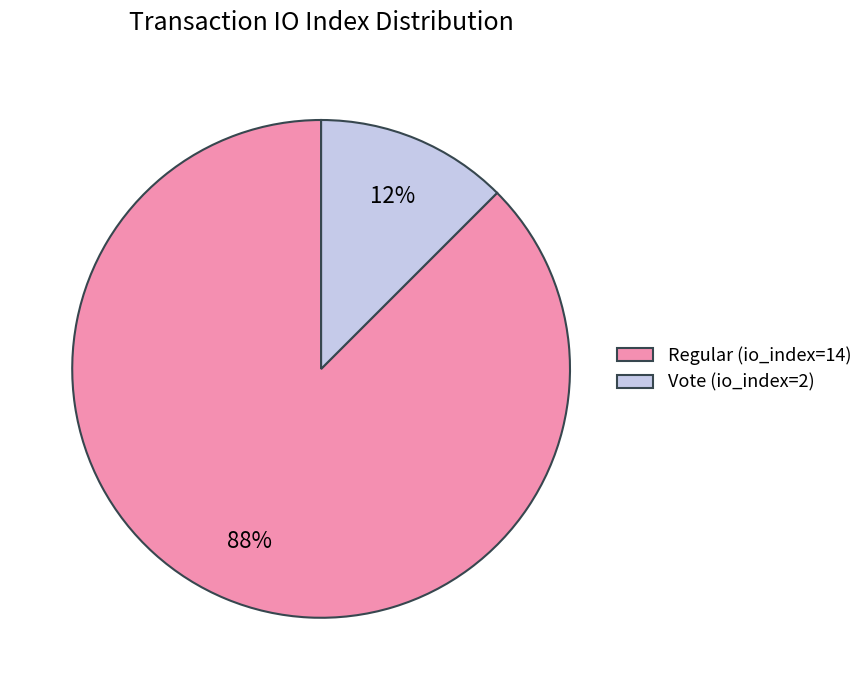

To the nearest percent, what is the combined percentage of Vote (io_index=2) and Regular (io_index=14)?

100%